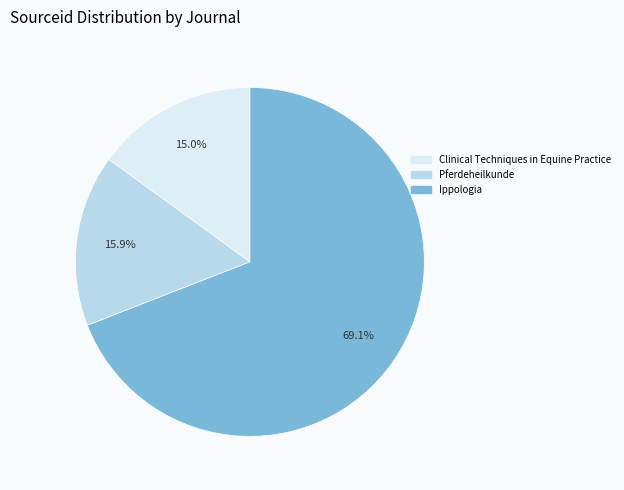

Which category has the smallest portion of the pie?

Clinical Techniques in Equine Practice